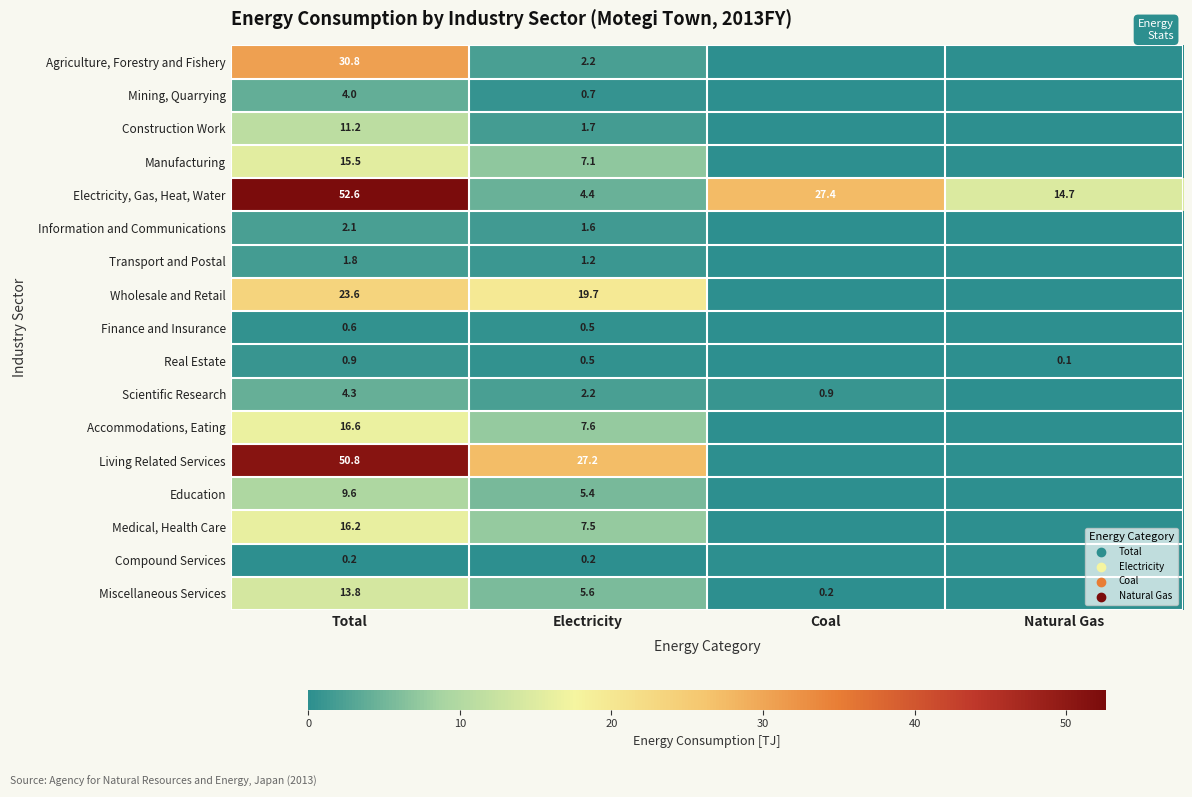

What is the difference between the highest and lowest values at Total?

52.4